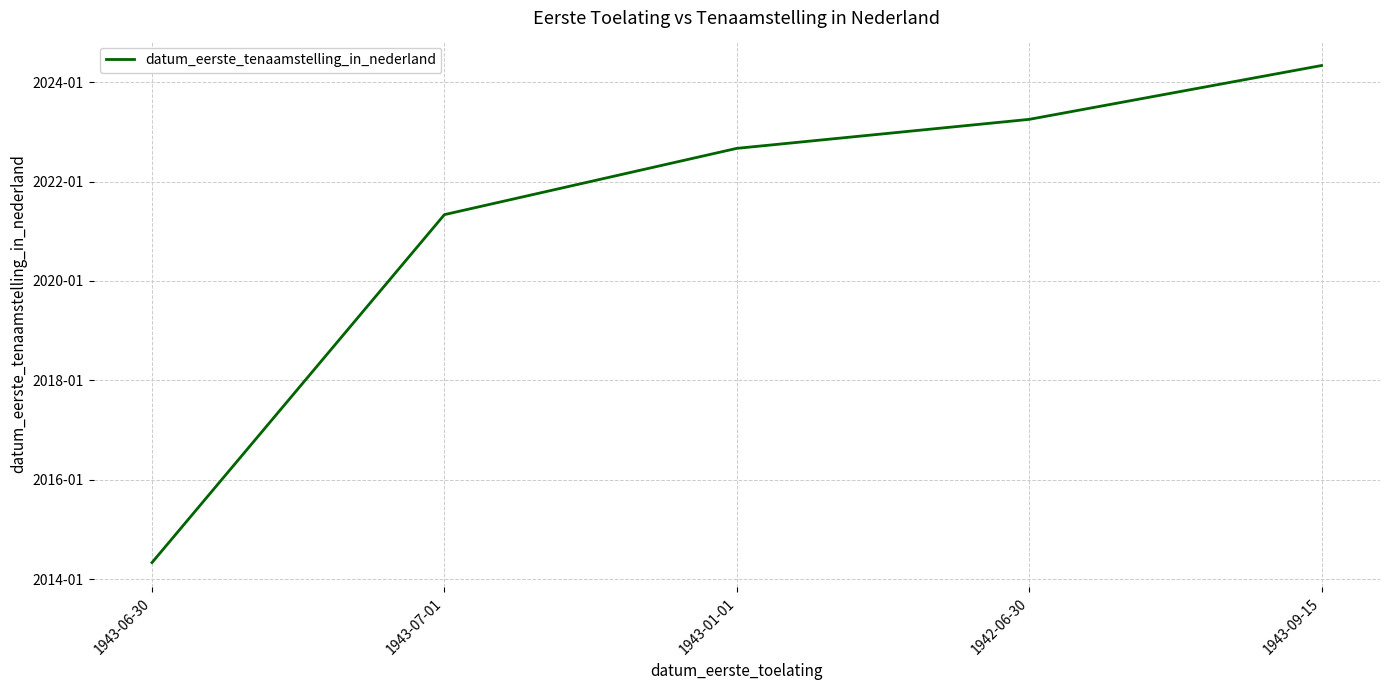

Which category has the highest value across all series?

1943-09-15